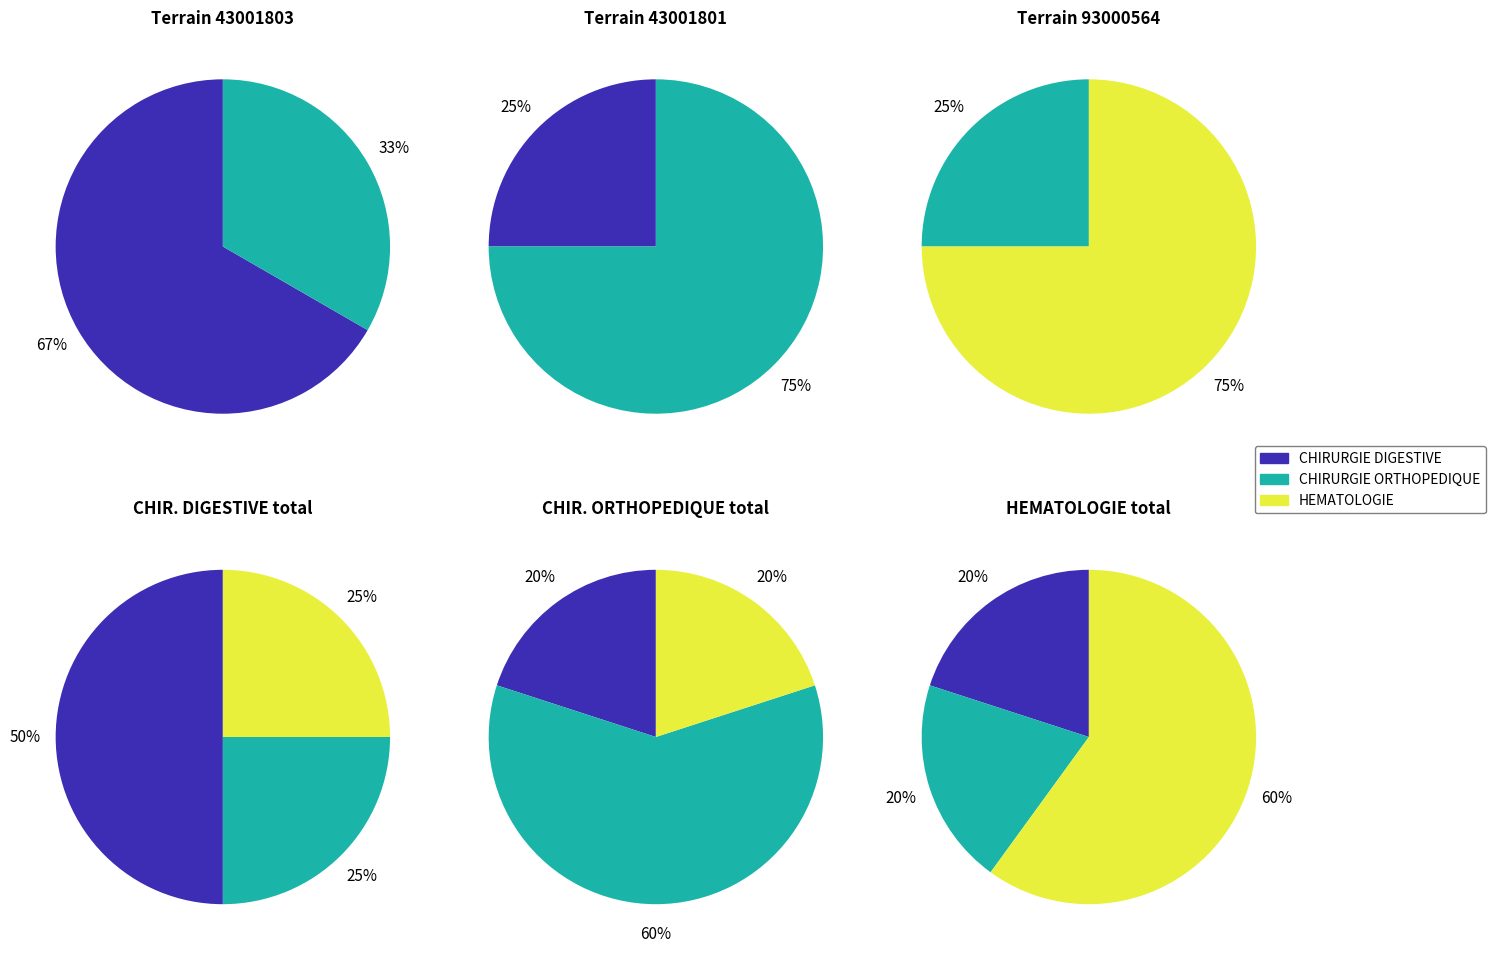

Which series changed the most between CHIRURGIE ORTHOPEDIQUE and HEMATOLOGIE?

CHIRURGIE ORTHOPEDIQUE